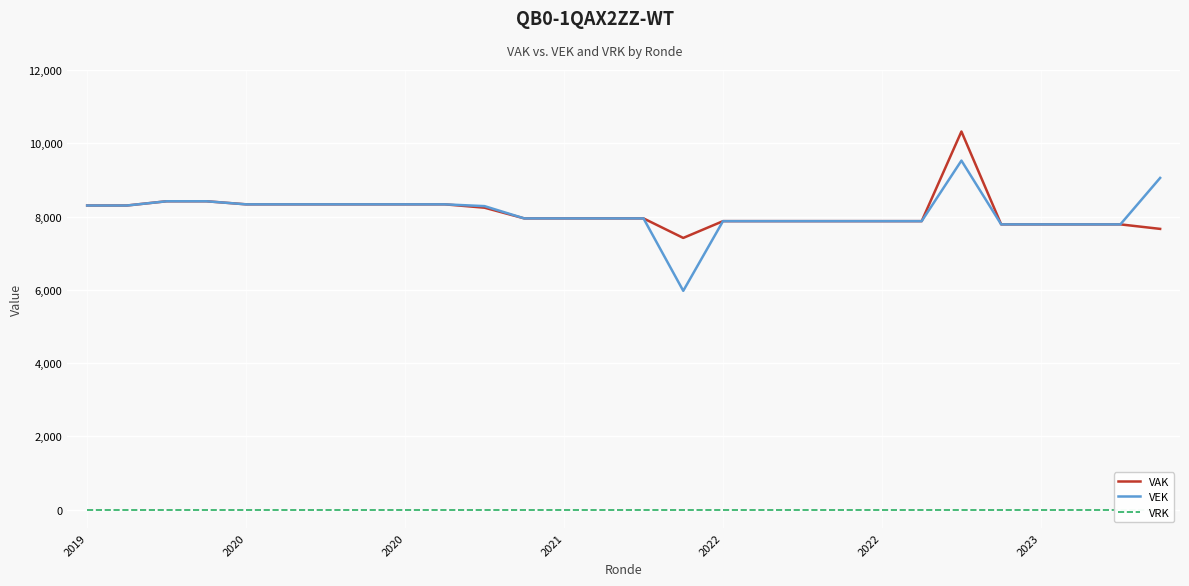

Reading left to right, list all the values displayed in this chart.

VAK: 8301	8301	8417	8417	8333	8333	8333	8333	8333	8333	8241	7949	7949	7949	7949	7416	7874	7874	7874	7874	7874	7874	10321	7786	7786	7786	7786	7663
VEK: 8301	8301	8417	8417	8333	8333	8333	8333	8333	8333	8284	7949	7949	7949	7949	5972	7874	7874	7874	7874	7874	7874	9527	7786	7786	7786	7786	9054
VRK: 0	0	0	0	0	0	0	0	0	0	0	0	0	0	0	0	0	0	0	0	0	0	0	0	0	0	0	0